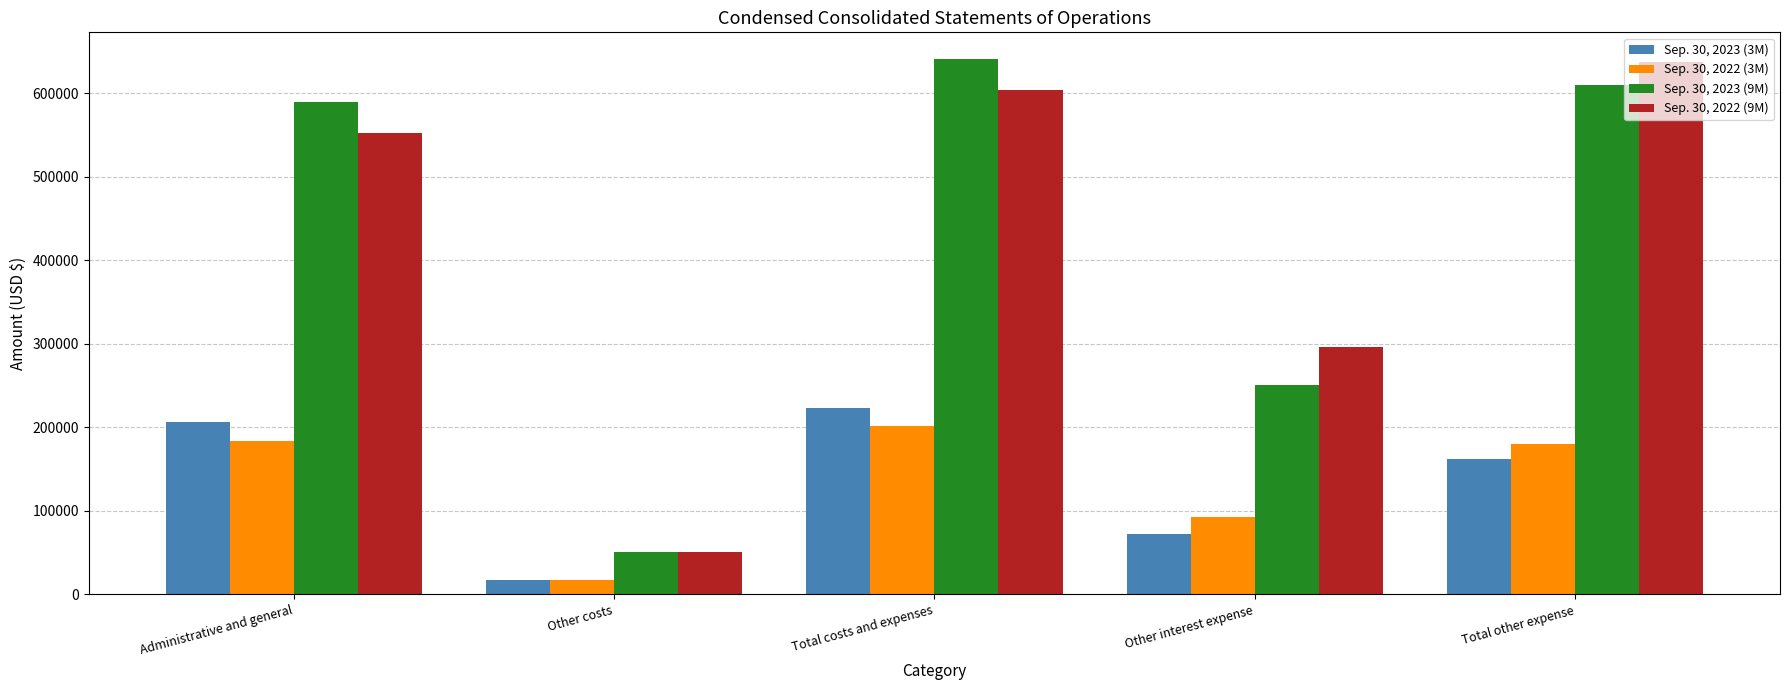

At which category is the sum across all series the highest?

Total costs and expenses